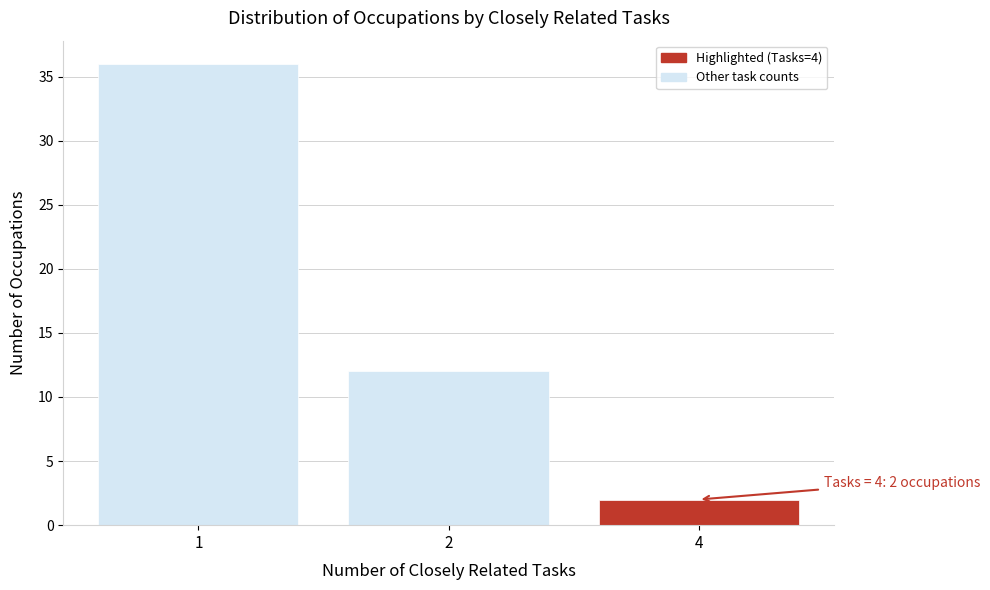

Reading right to left, extract all data points from this chart.

4=2	2=12	1=36